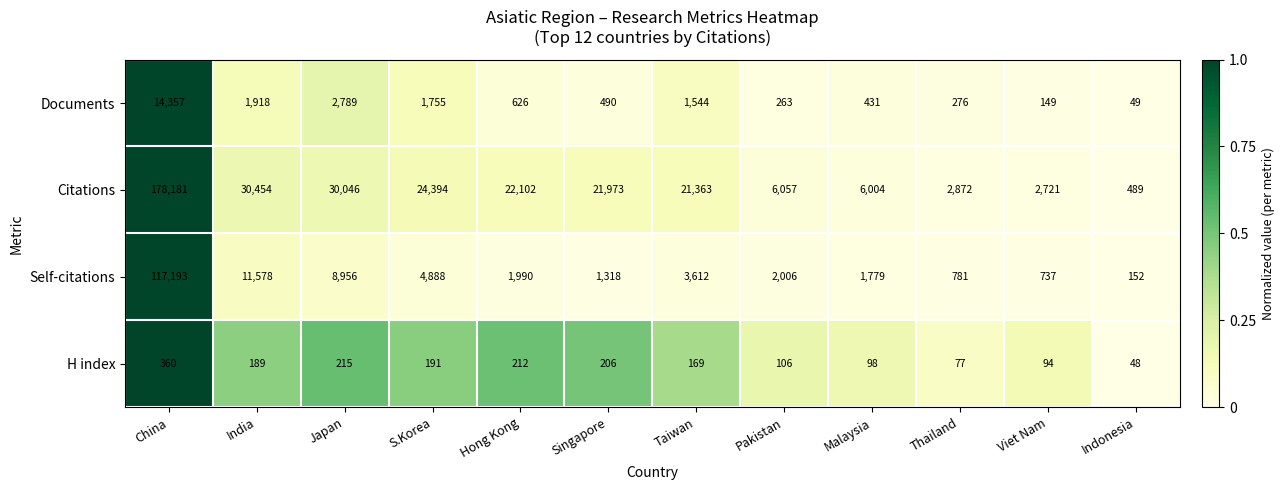

Which series has the largest total across all categories?

Citations